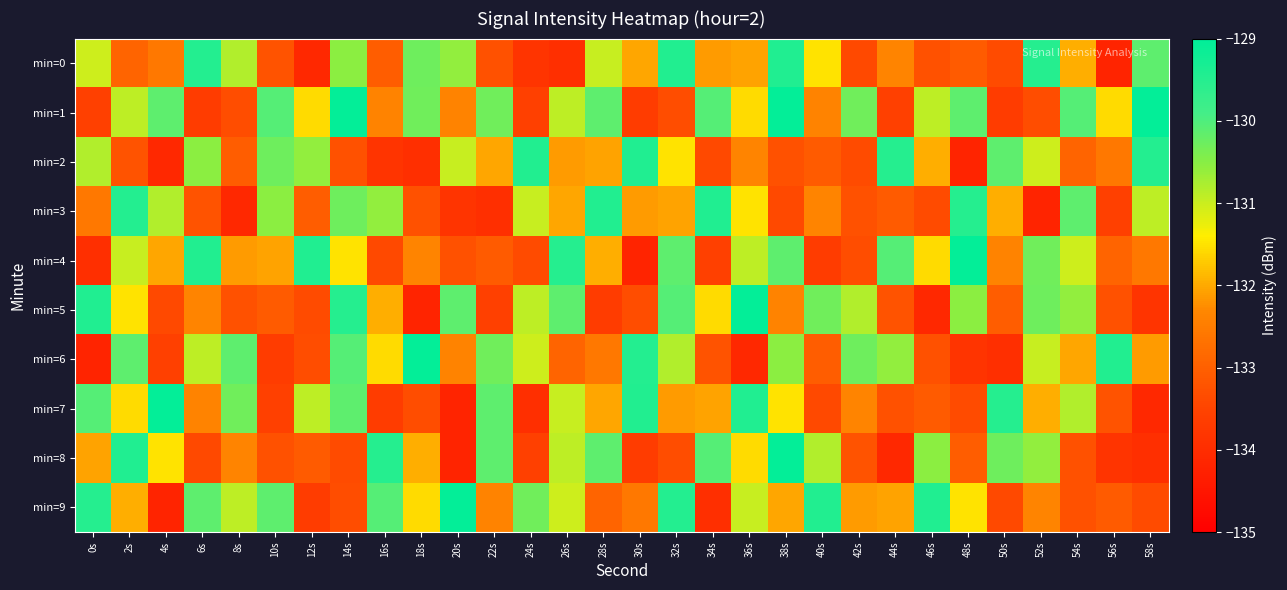

How many distinct data groups are displayed?

10